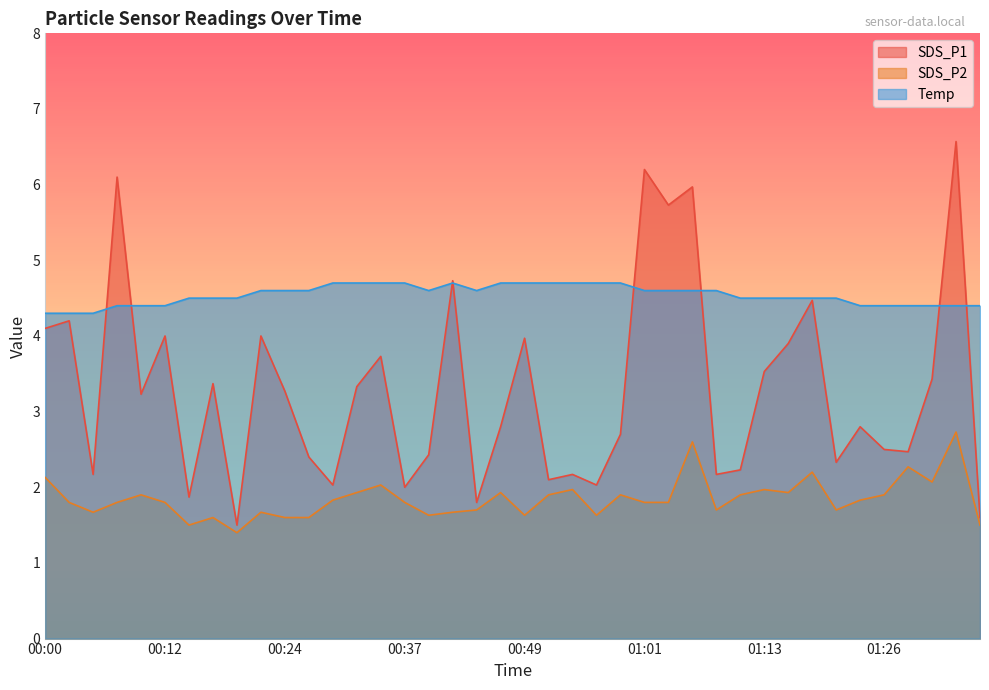

Rank the series by their average value, from lowest to highest.

SDS_P2, SDS_P1, Temp